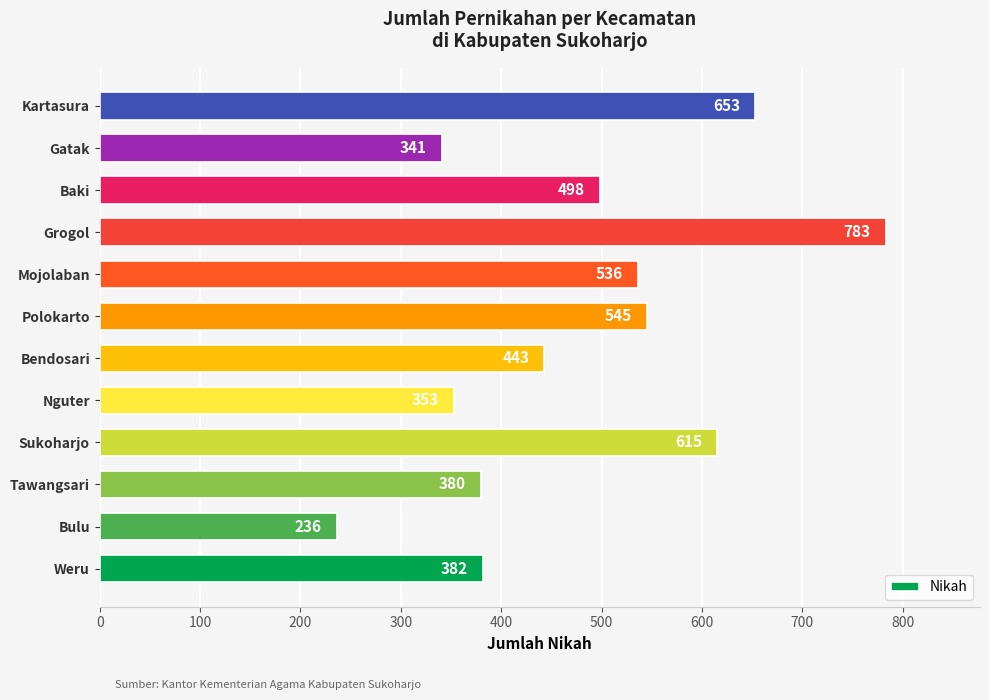

What is the sum of all values?

5765